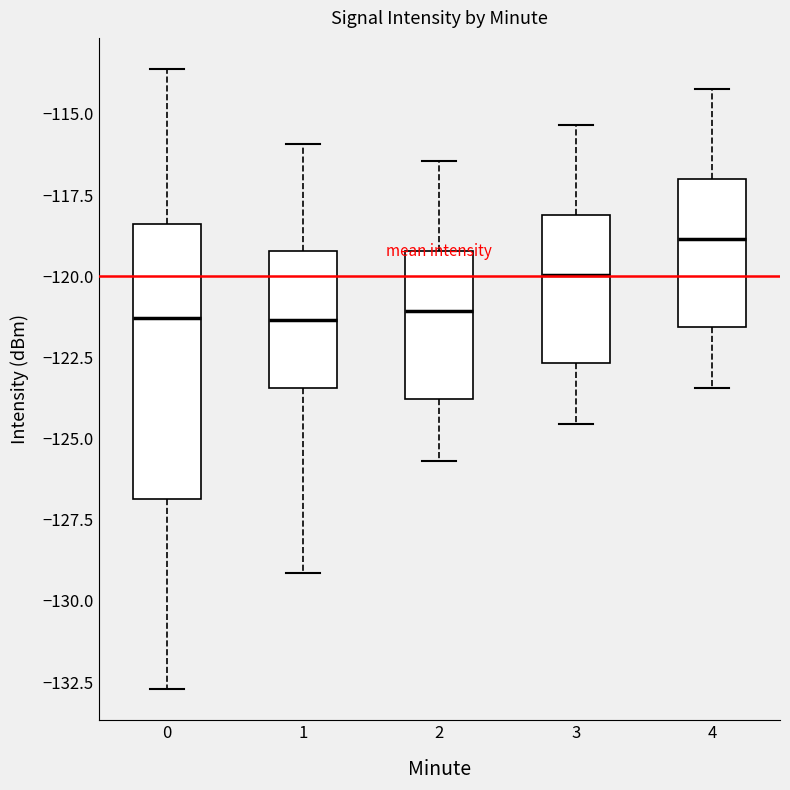

Comparing the boxes themselves (not the whiskers), which one is the tallest?

0